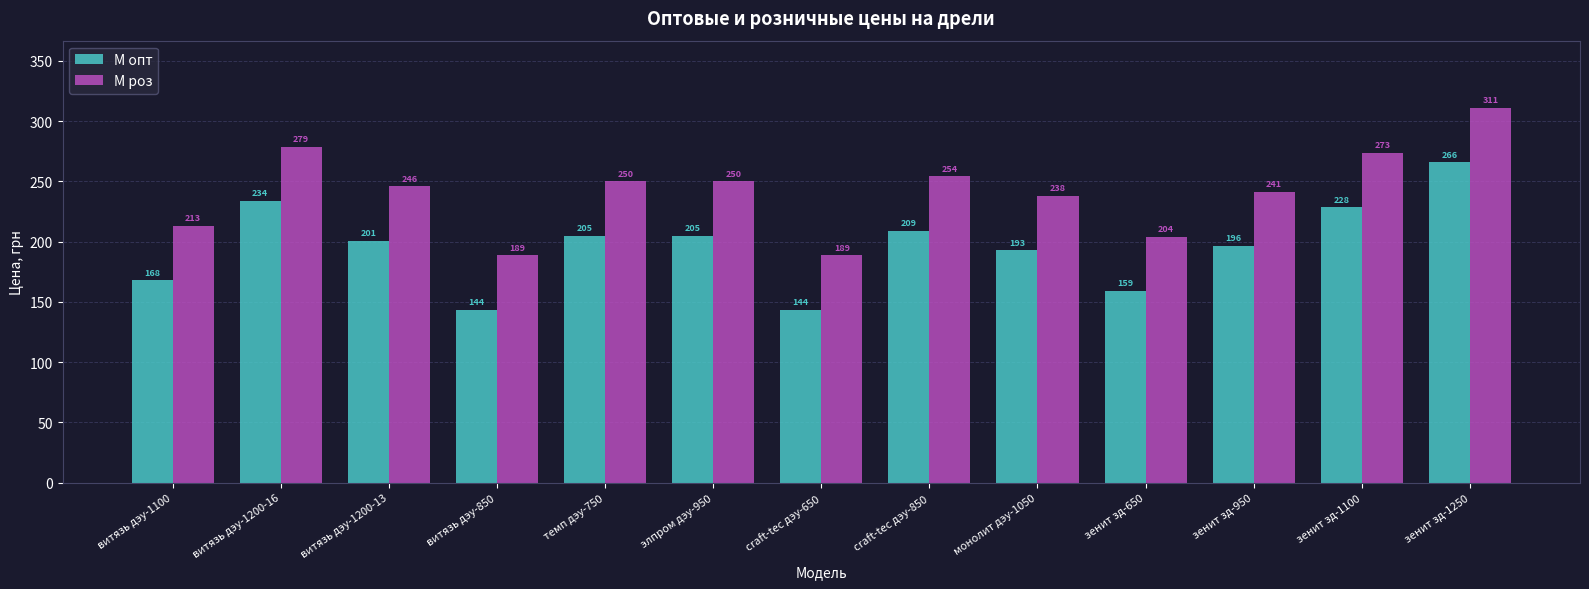

What is the difference between the highest and lowest values at зенит зд-1250?

45.1